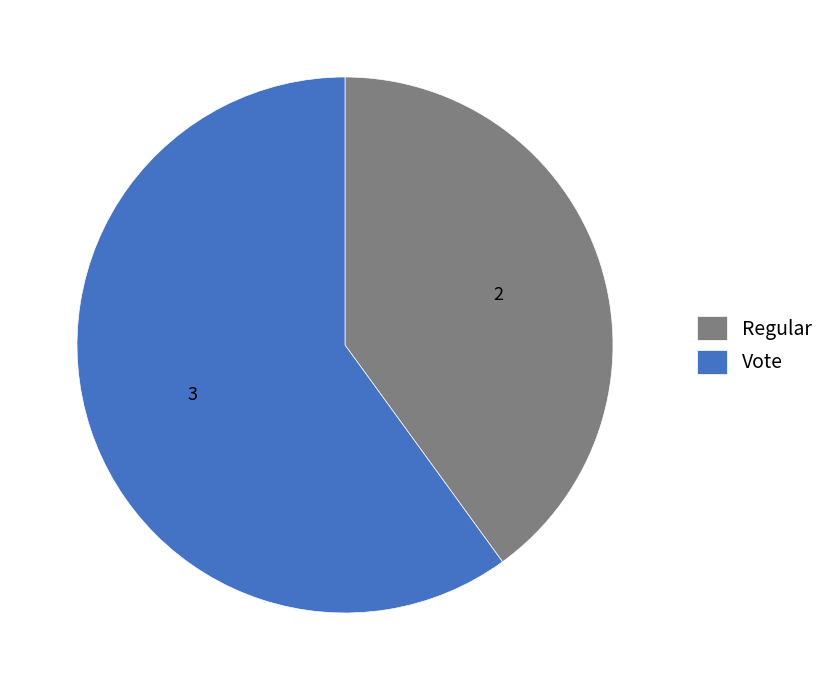

Does any single category account for the majority?

Yes